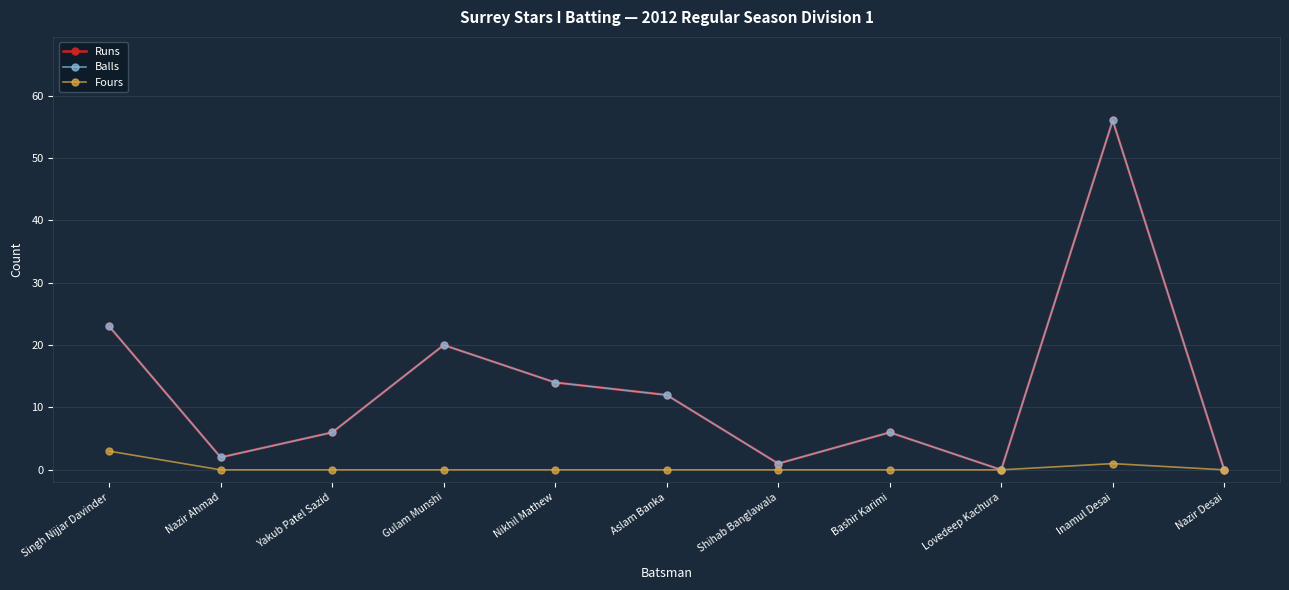

Does the chart display data point markers on the line(s)?

Yes